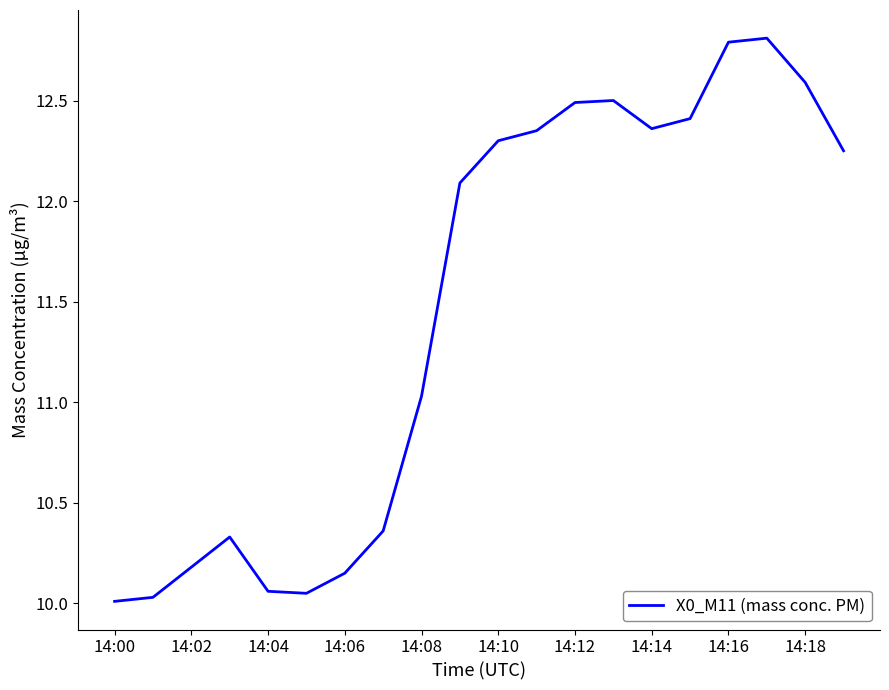

What is the difference between the maximum and minimum values?

2.8